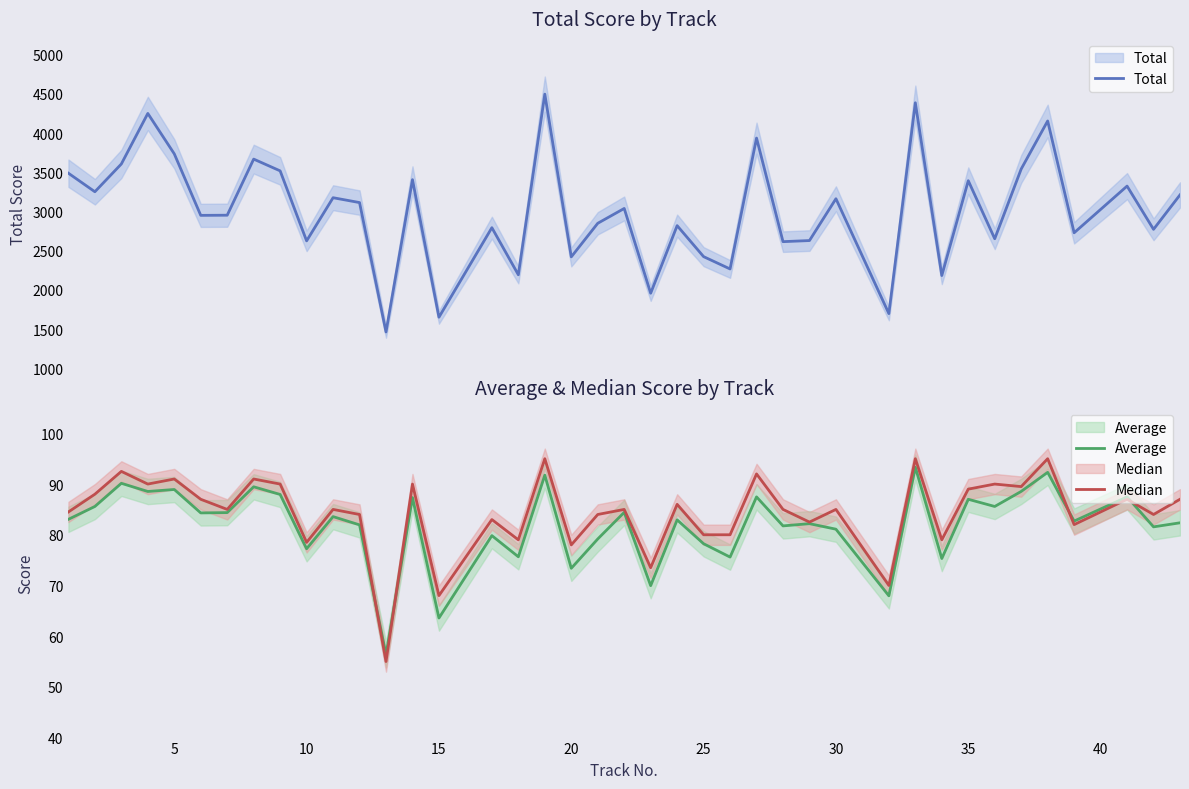

Reading left to right, what are all the values shown in this chart?

Total: 3488.0	3252.0	3606.0	4250.0	3735.0	2951.0	2953.0	3668.0	3518.0	2626.0	3176.0	3114.0	1465.0	3406.0	1653.0	2794.0	2194.0	4496.0	2422.0	2850.0	3039.0	1959.0	2820.0	2425.0	2268.0	3936.0	2616.0	2630.0	3163.0	1699.0	4386.0	2184.0	3393.0	2653.0	3542.0	4154.0	2729.0	3324.0	2773.0	3212.0
Average: 83.0	85.6	90.2	88.5	88.9	84.3	84.4	89.5	88.0	77.2	83.6	82.0	56.4	87.3	63.6	79.8	75.7	91.8	73.4	79.2	84.4	70.0	82.9	78.2	75.6	87.5	81.8	82.2	81.1	68.0	93.3	75.3	87.0	85.6	88.5	92.3	82.7	87.5	81.6	82.4
Median: 84.5	88.0	92.5	90.0	91.0	87.0	85.0	91.0	90.0	78.5	85.0	84.0	55.0	90.0	68.0	83.0	79.0	95.0	78.0	84.0	85.0	73.5	86.0	80.0	80.0	92.0	85.0	82.5	85.0	70.0	95.0	79.0	89.0	90.0	89.5	95.0	82.0	87.0	84.0	87.0